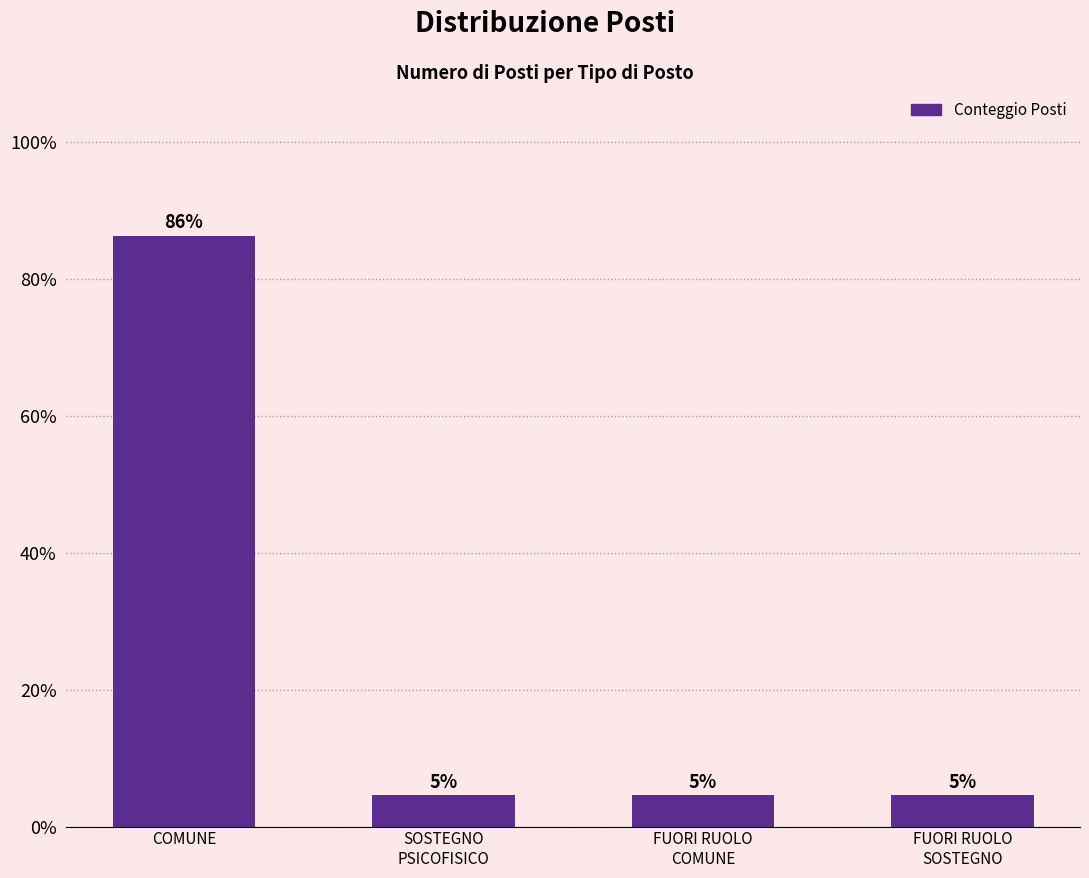

What is the change in value from COMUNE to SOSTEGNO
PSICOFISICO?

-81.8